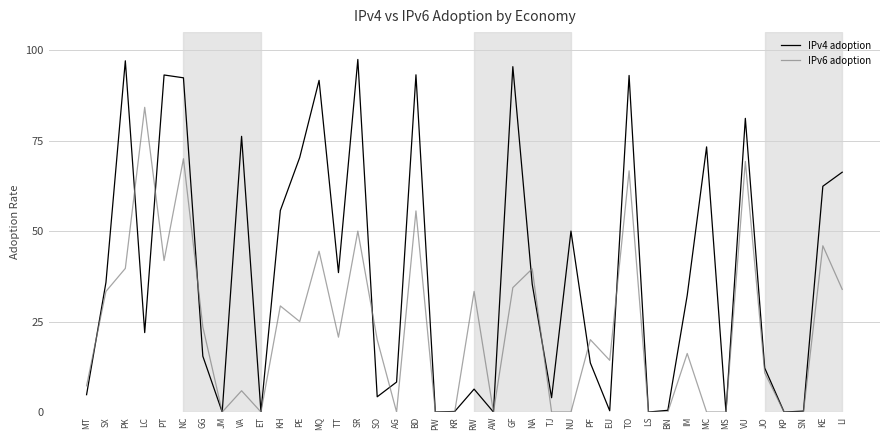

Is the value of IPv4 adoption at JM greater than the value of IPv6 adoption at RW?

No